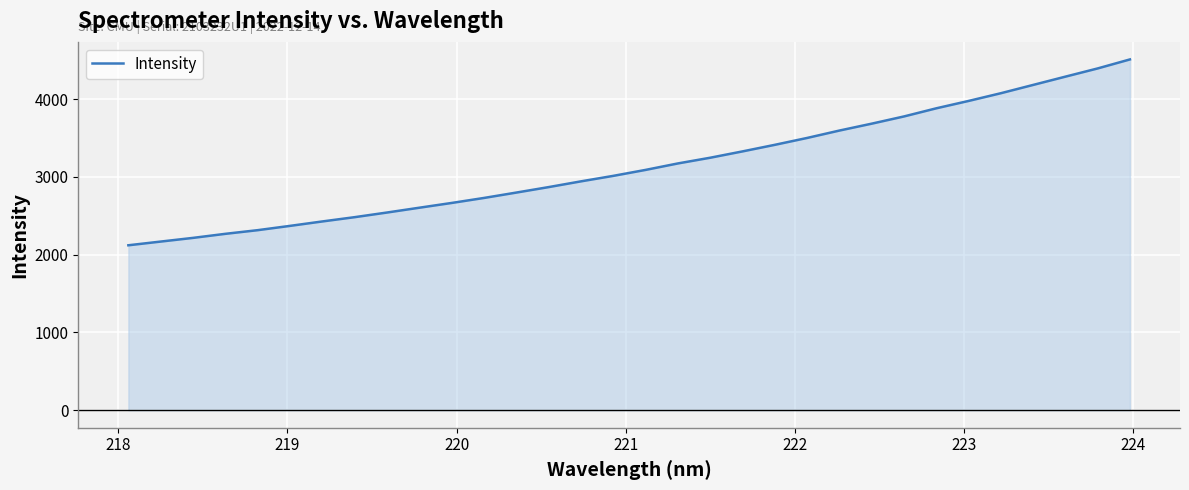

What is the smallest value displayed?

2120.6